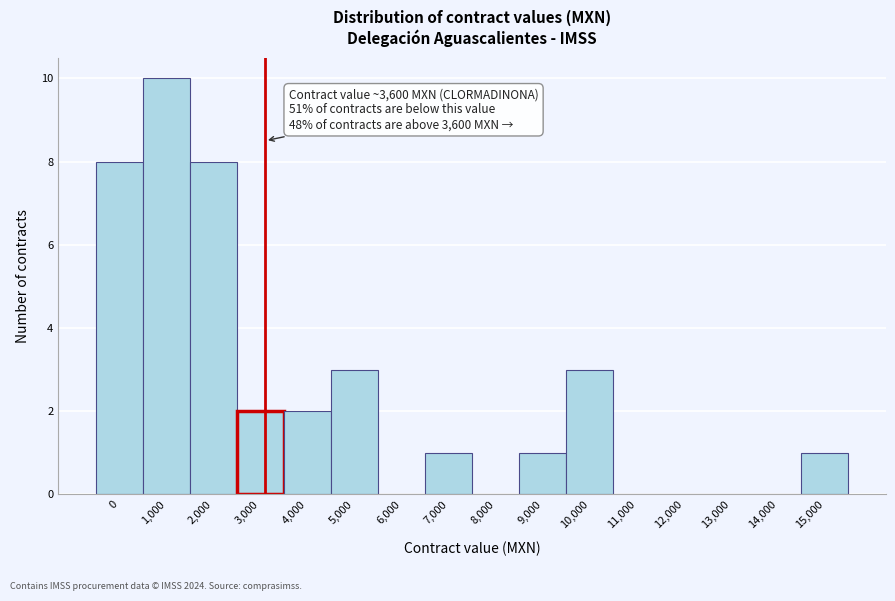

Reading left to right, extract all data points from this chart.

0=8	1,000=10	2,000=8	3,000=2	4,000=2	5,000=3	6,000=0	7,000=1	8,000=0	9,000=1	10,000=3	11,000=0	12,000=0	13,000=0	14,000=0	15,000=1